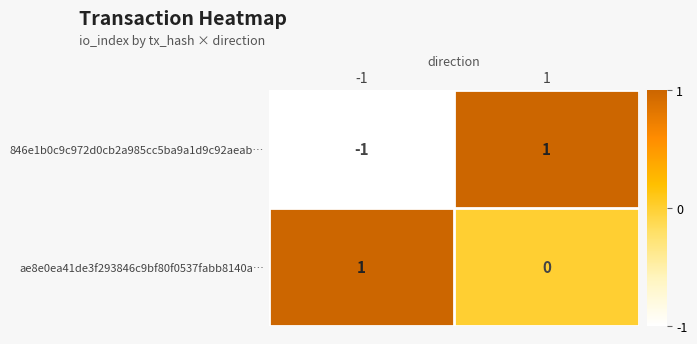

Which series changed the most between -1 and 1?

846e1b0c9c972d0cb2a985cc5ba9a1d9c92aeab…